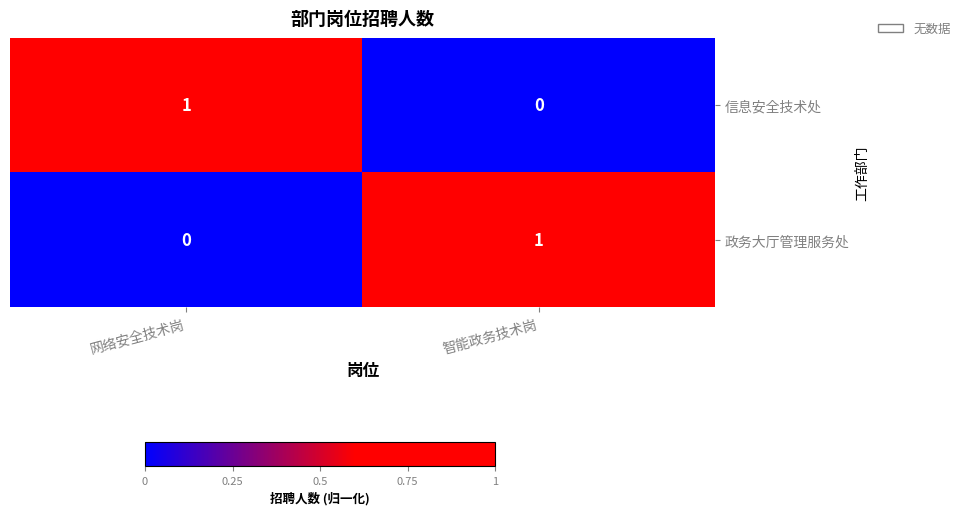

Where is 政务大厅管理服务处 nearest to the value 0?

网络安全技术岗